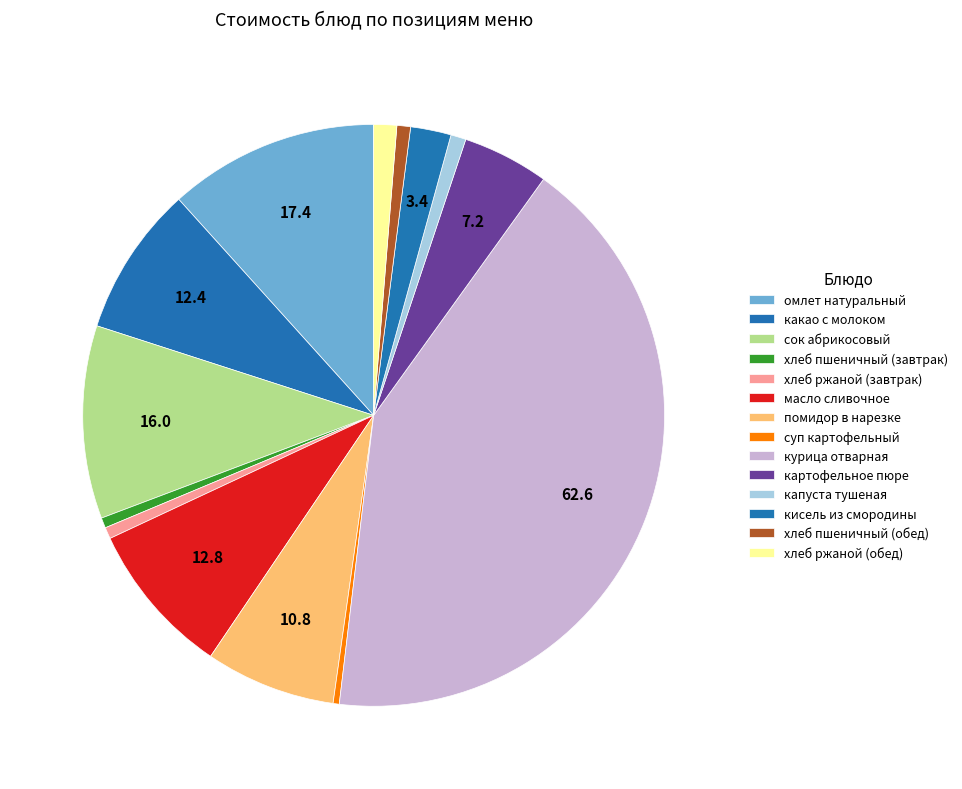

Which slice is the largest?

курица отварная